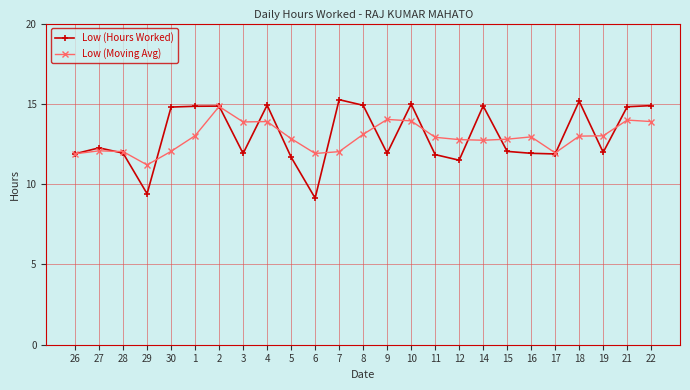

How many lines are shown in the chart?

2